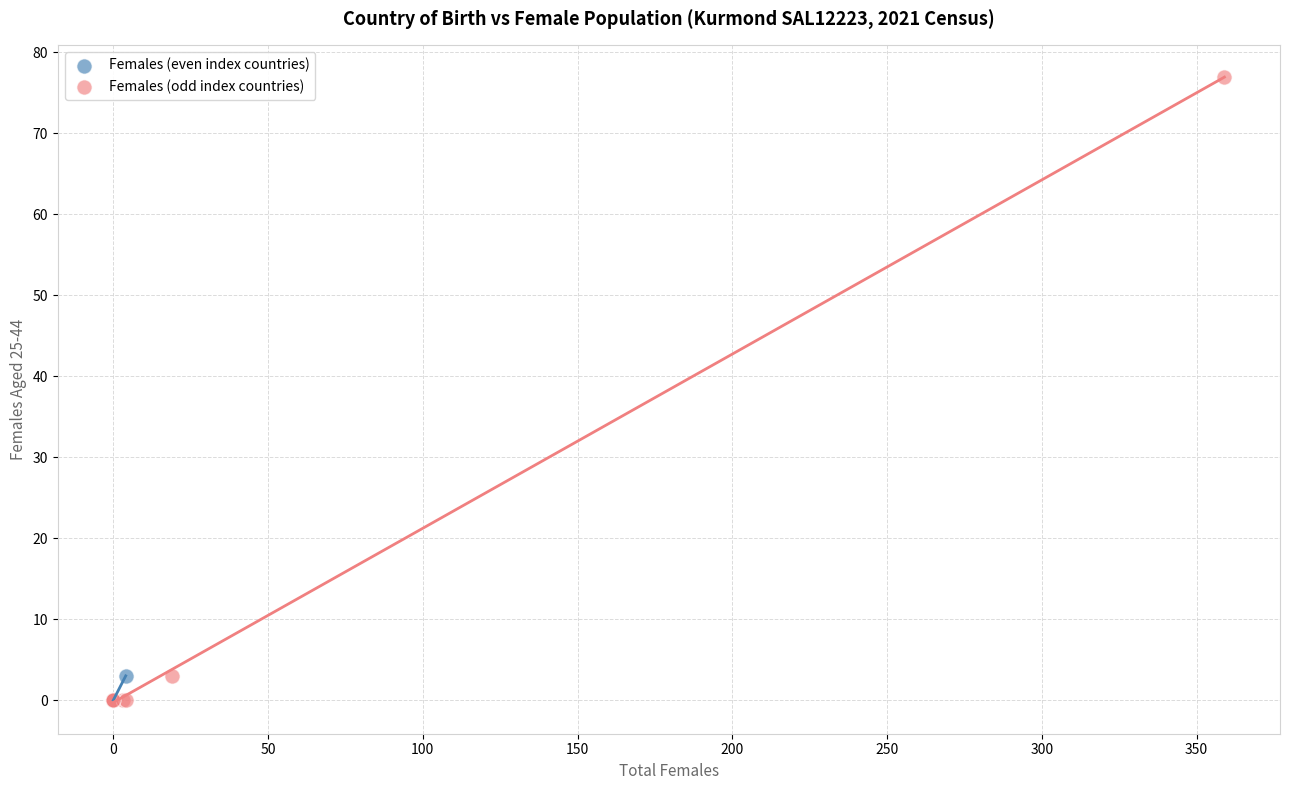

Which series has the largest Y range (max minus min)?

Females (odd index countries)